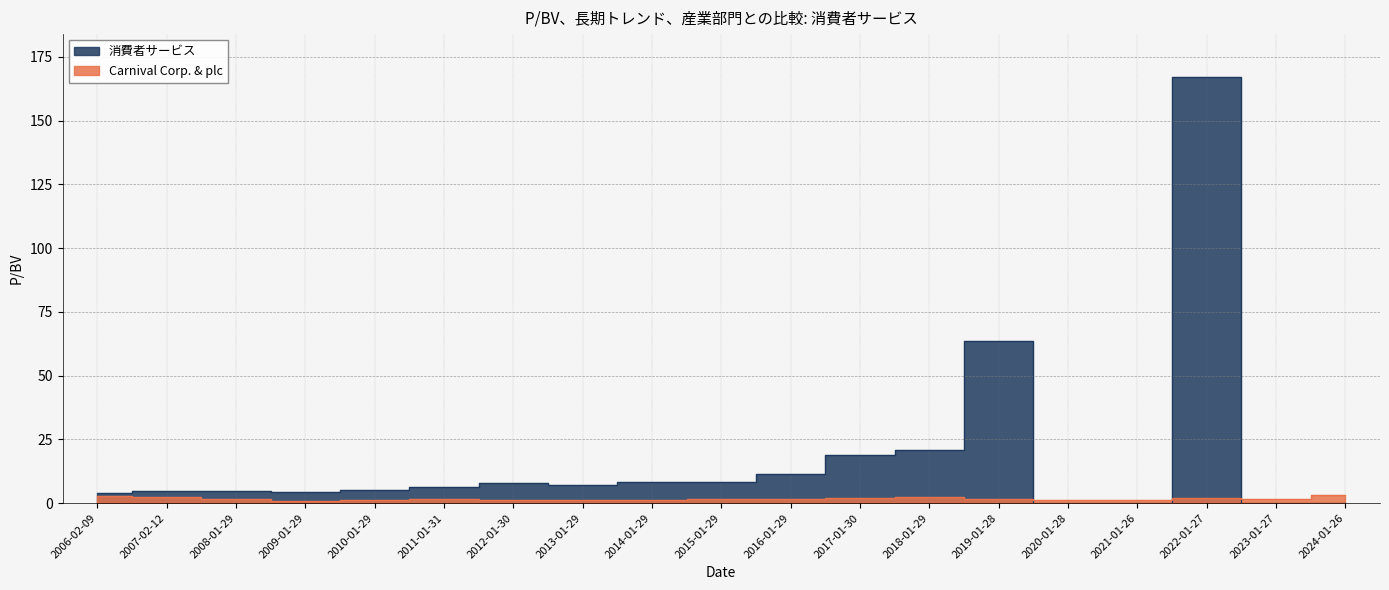

At which label does Carnival Corp. & plc first exceed 1?

2006-02-09